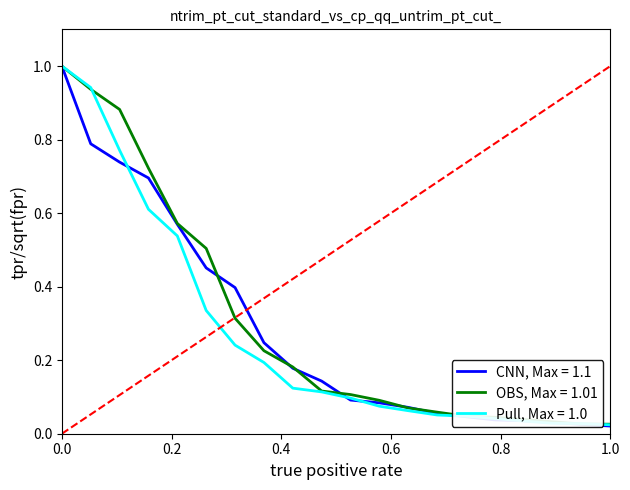

Rank the series by their average value, from lowest to highest.

Pull, Max = 1.0, CNN, Max = 1.1, OBS, Max = 1.01